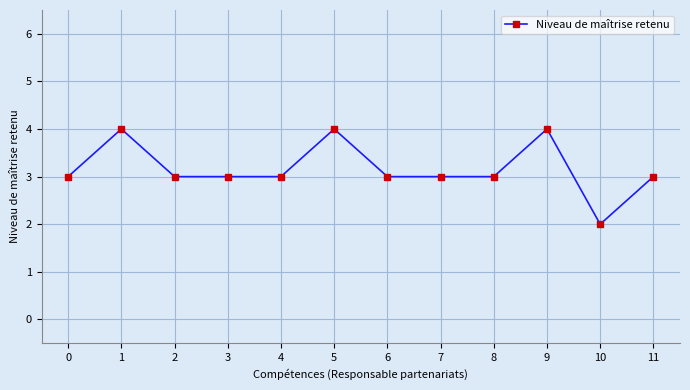

True or false: the data shows 3 at 7.

True